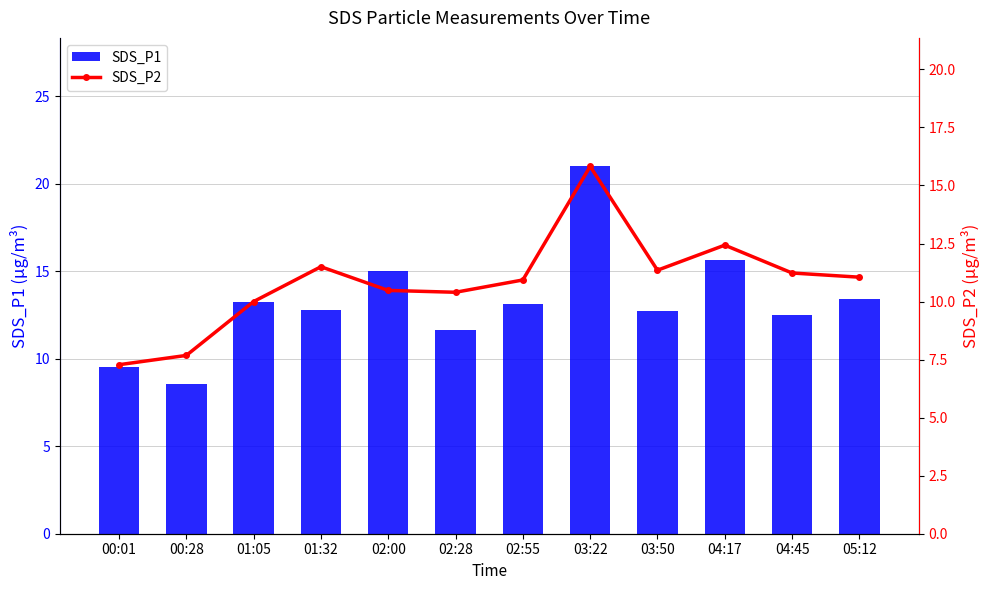

How many data points does each series have?

12